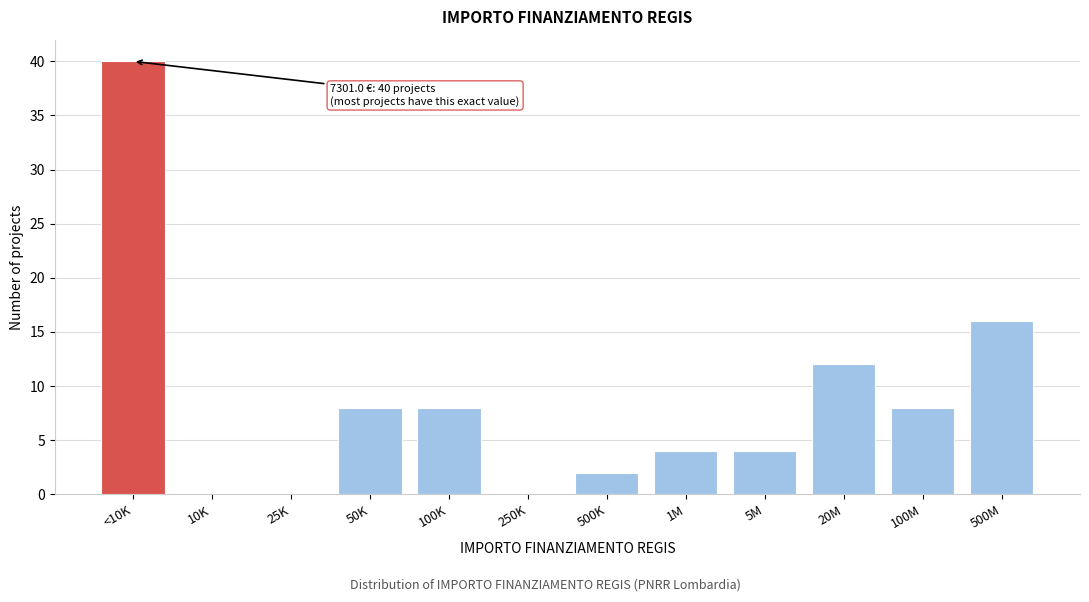

Reading left to right, what are all the values shown in this chart?

<10K=40	10K=0	25K=0	50K=8	100K=8	250K=0	500K=2	1M=4	5M=4	20M=12	100M=8	500M=16